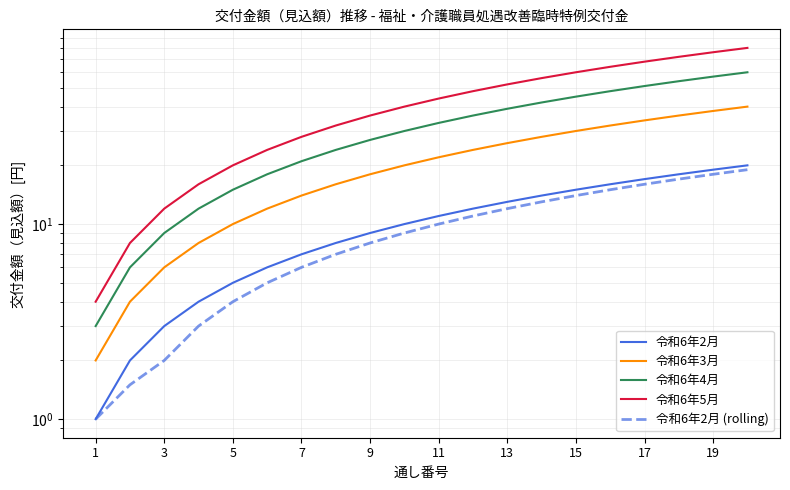

What is the difference between the maximum and minimum values in the 令和6年2月 series?

19.0